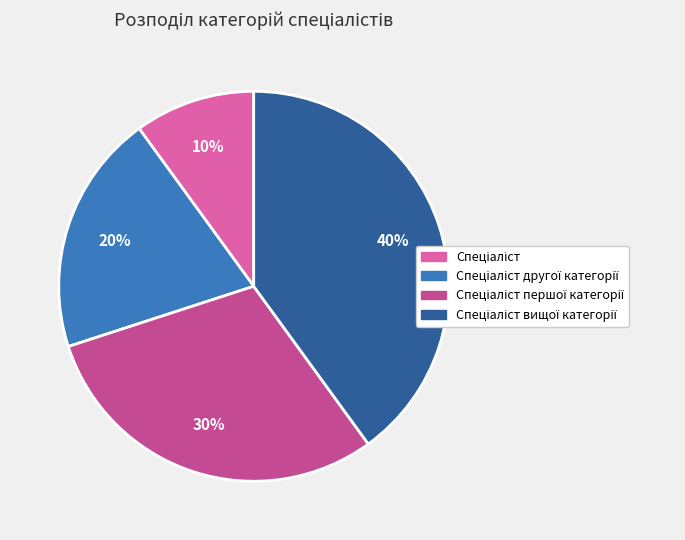

Does any single category account for the majority?

No